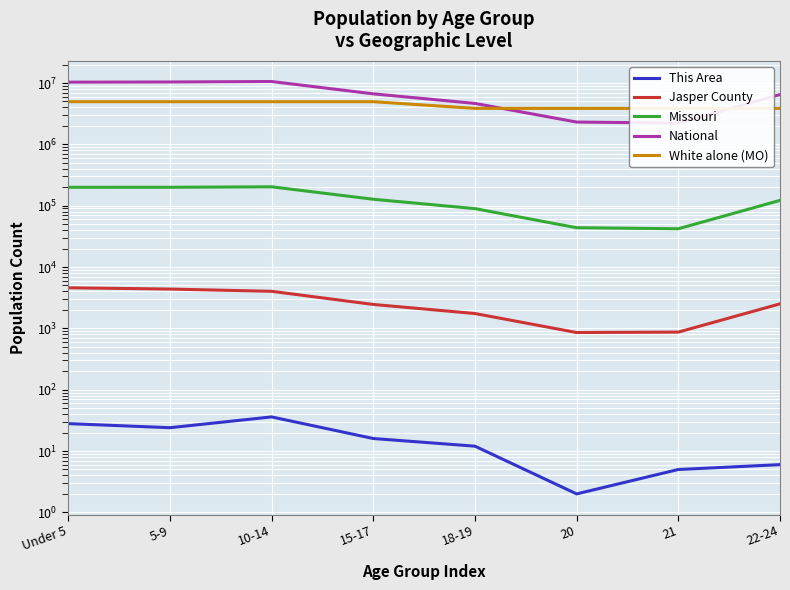

List the labels in order of Missouri value, smallest first.

21, 20, 18-19, 22-24, 15-17, Under 5, 5-9, 10-14